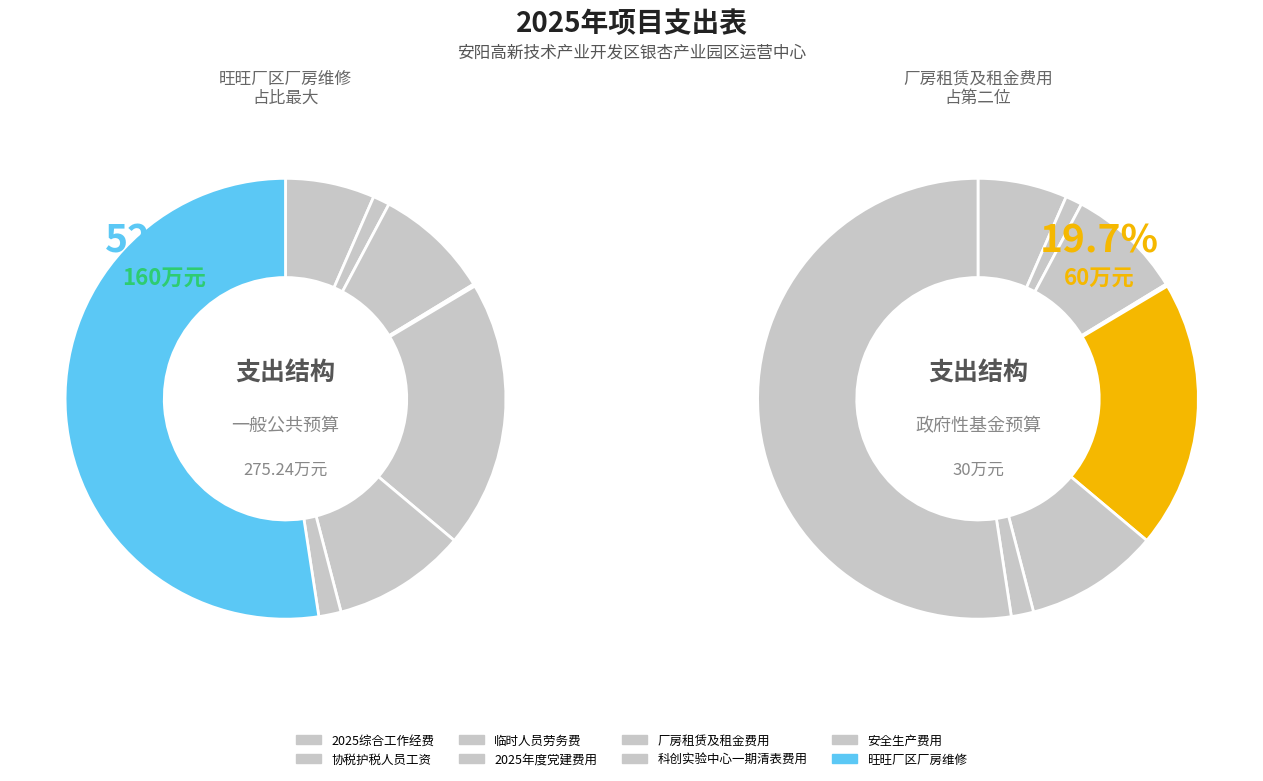

Approximately how many times larger is the value at 科创实验中心一期清表费用 compared to 旺旺厂区厂房维修?

0.2